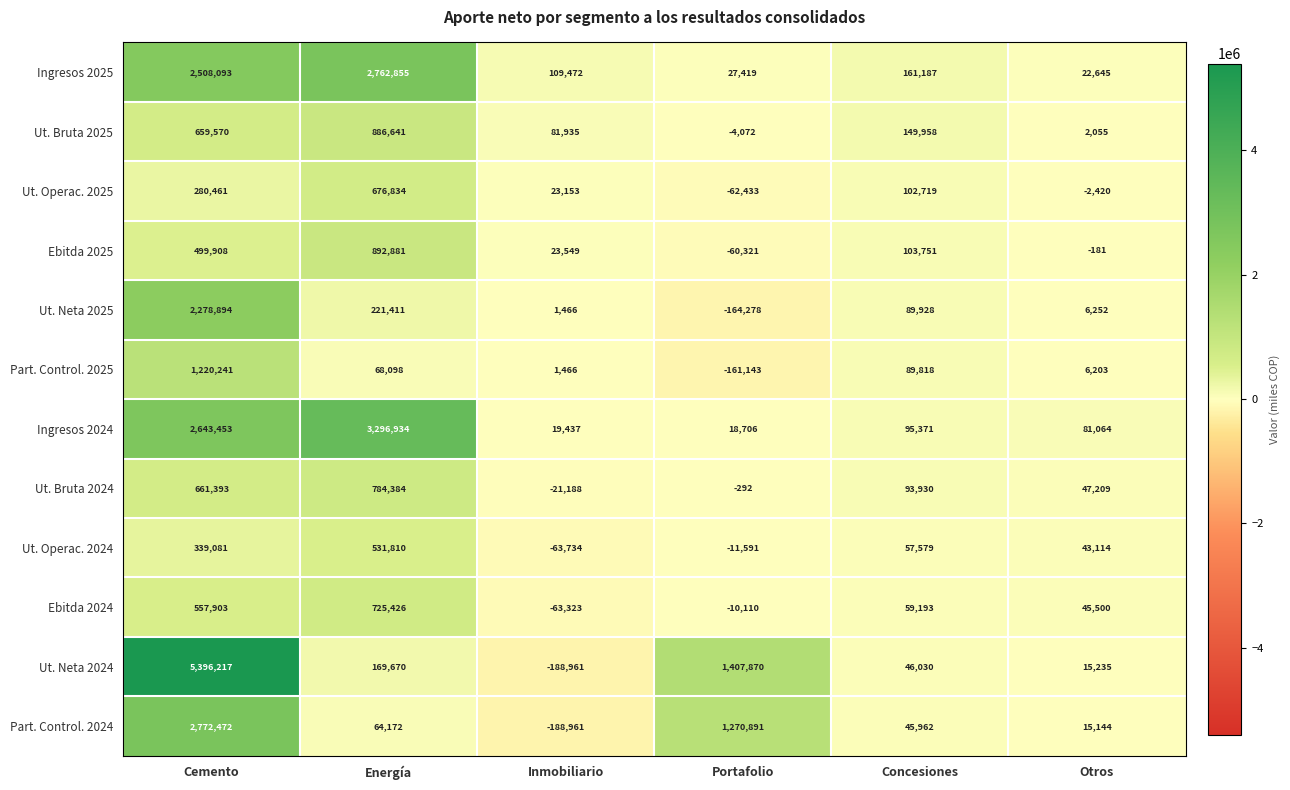

What is the average value of the Part. Control. 2025 series?

204114